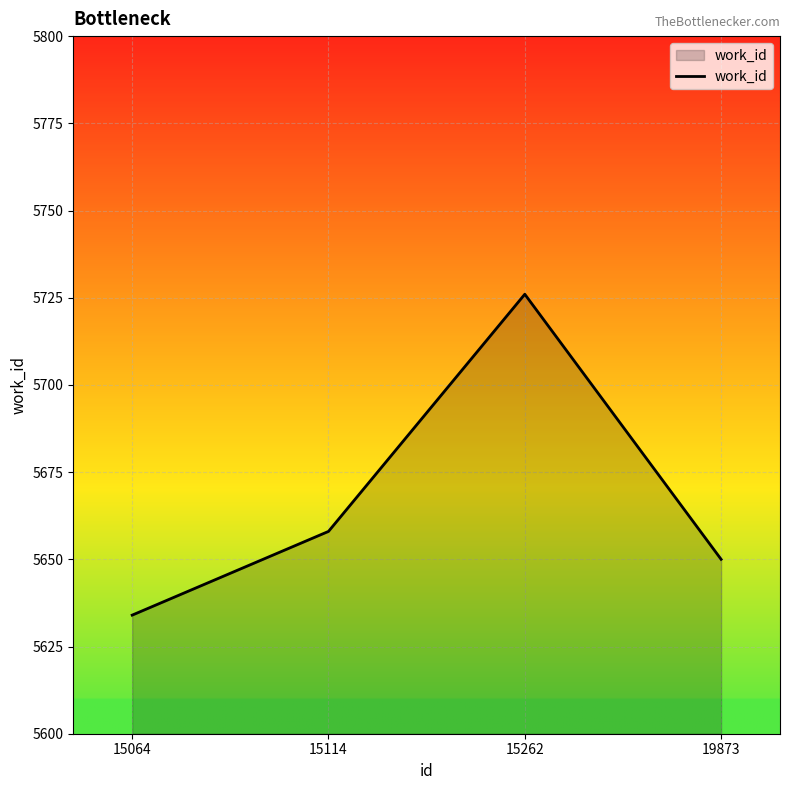

Which category has the highest value across all series?

15262